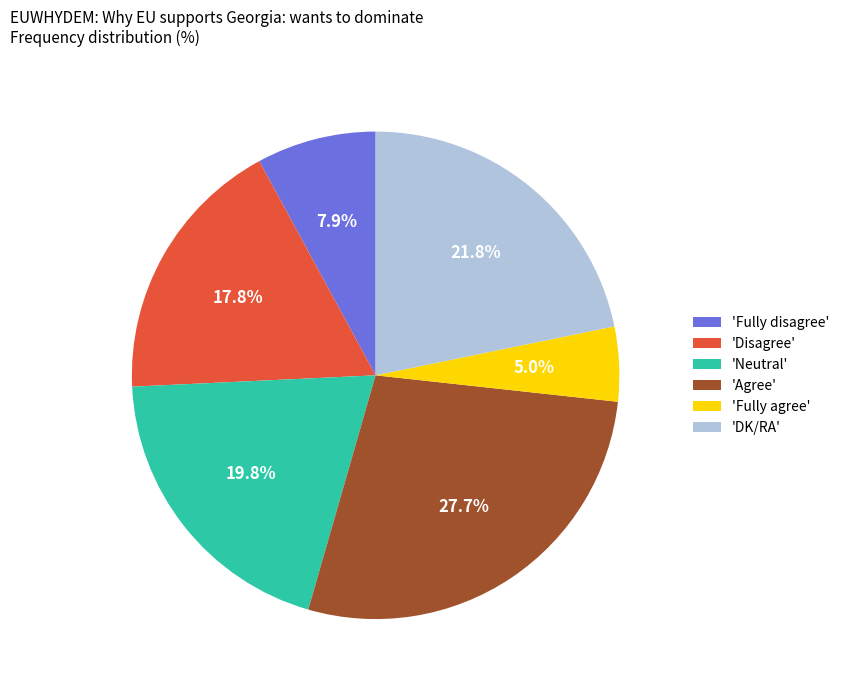

What percentage is NOT represented by 'Neutral'?

80.2%